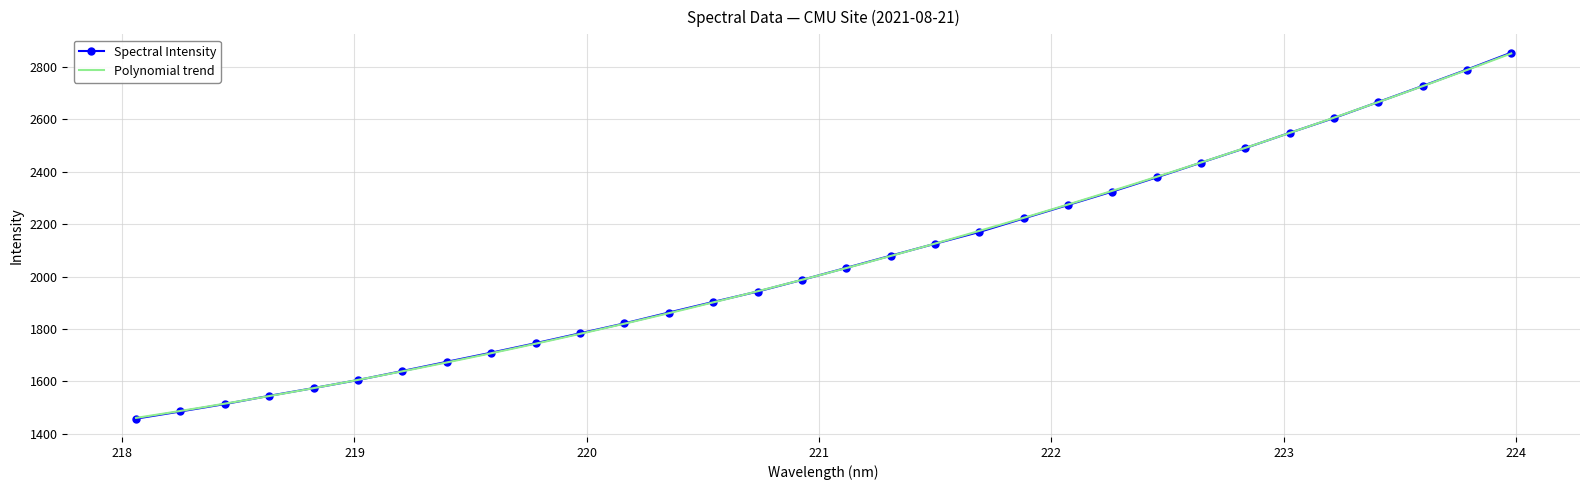

Rank the categories by value from lowest to highest.

218.0596, 218.2508, 218.442, 218.6332, 218.8244, 219.0156, 219.2067, 219.3979, 219.589, 219.7801, 219.9712, 220.1623, 220.3533, 220.5444, 220.7354, 220.9264, 221.1174, 221.3083, 221.4993, 221.6902, 221.8812, 222.0721, 222.263, 222.4538, 222.6447, 222.8355, 223.0264, 223.2172, 223.408, 223.5987, 223.7895, 223.9802